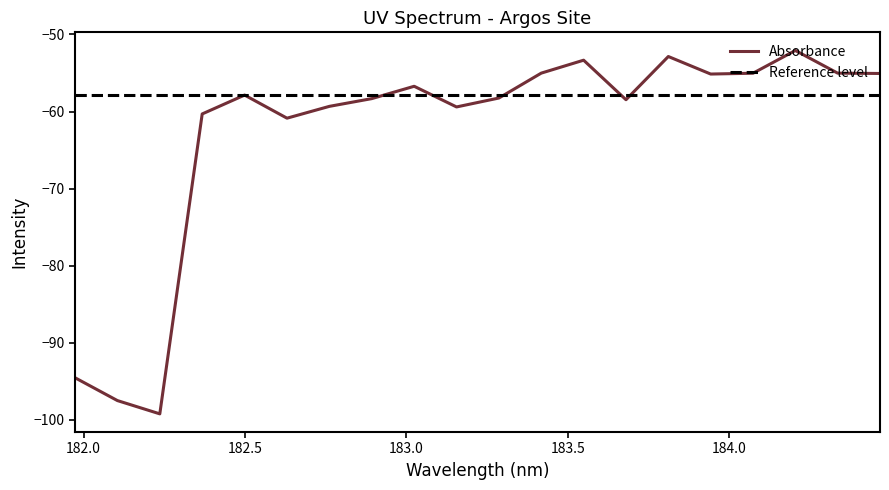

Is this an area chart (filled region under the line)?

No